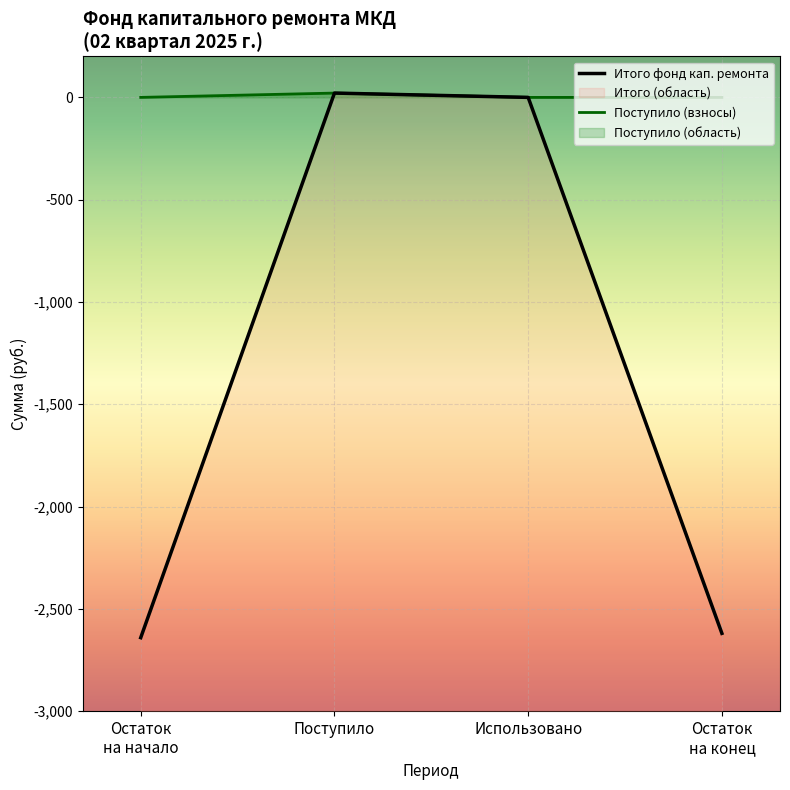

What is the highest value of the Поступило (взносы) series?

21.1